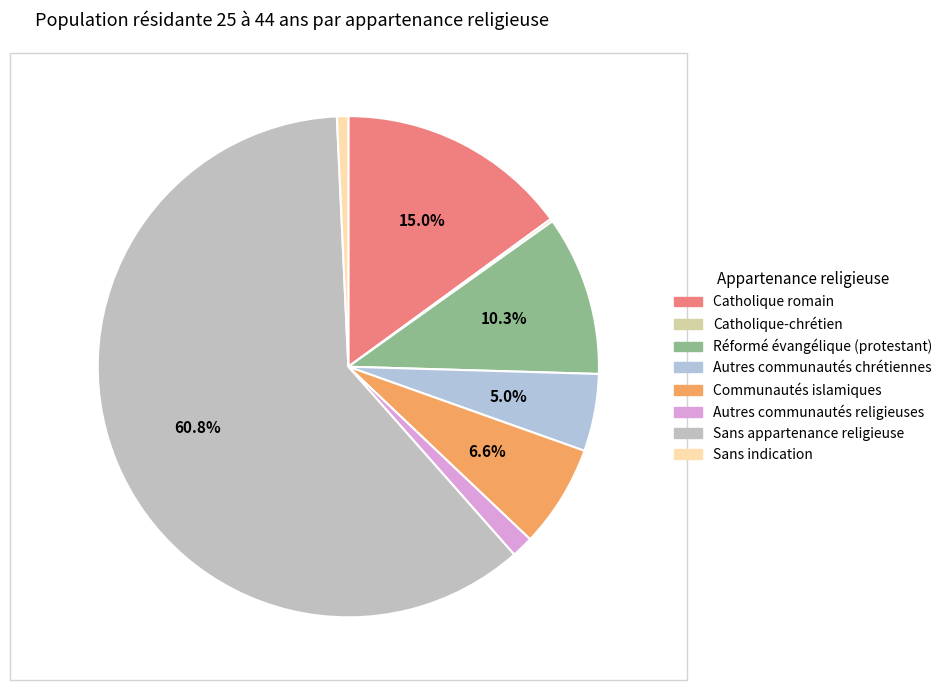

How many slices are in this pie chart?

8